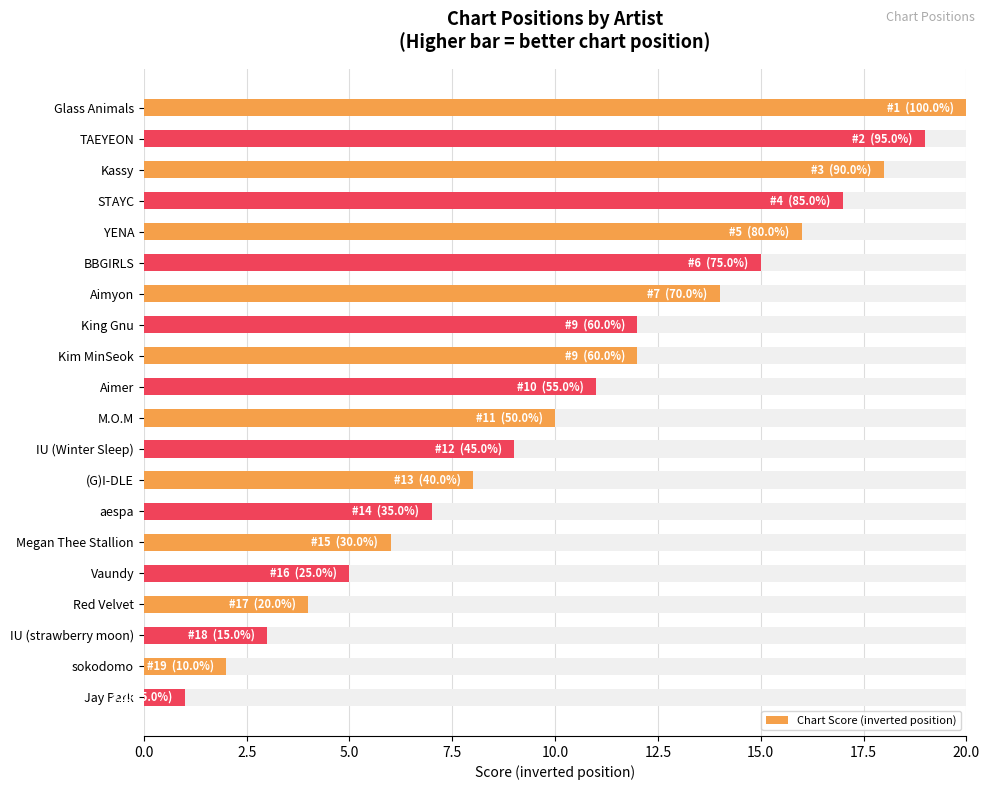

How many bars are there in total?

20